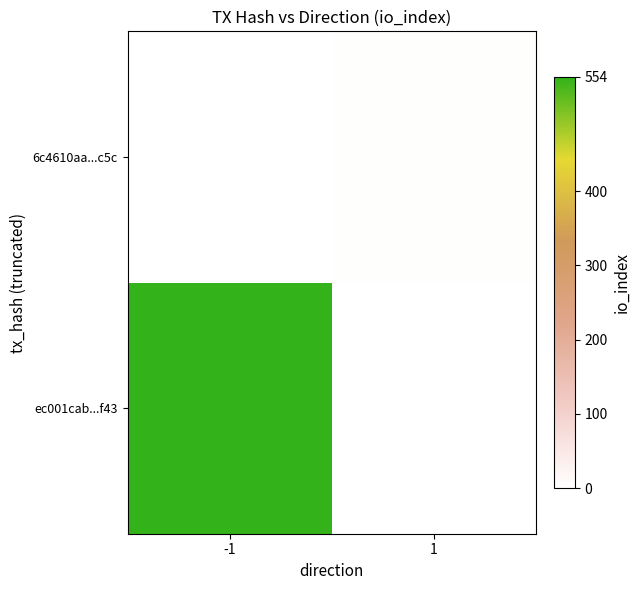

At how many categories does at least one series exceed 283?

1